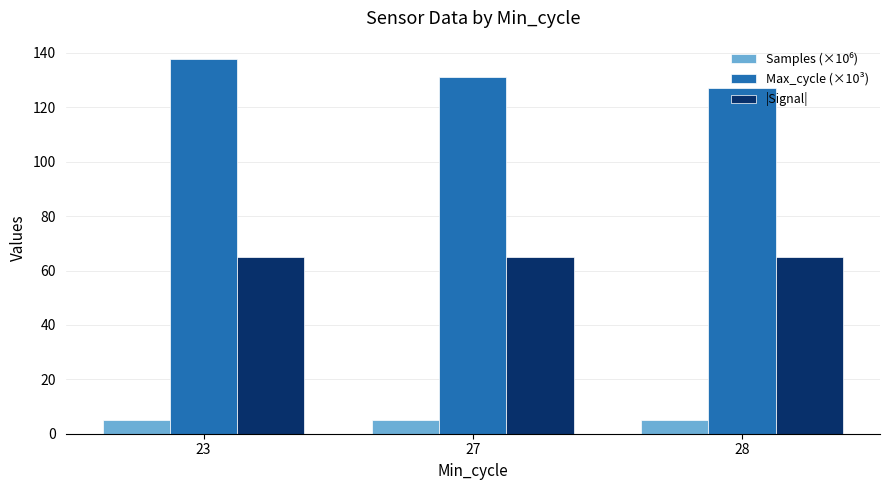

What is the value of the Max_cycle (×10³) bar at the 3rd from the left?

127.0